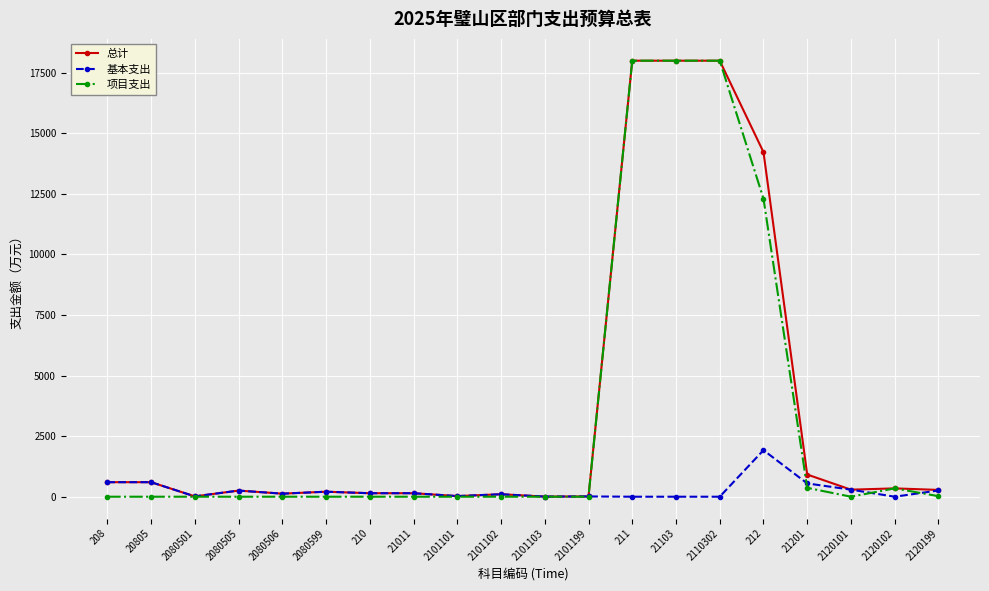

Is the value of 总计 at 211 greater than the value of 项目支出 at 20805?

Yes